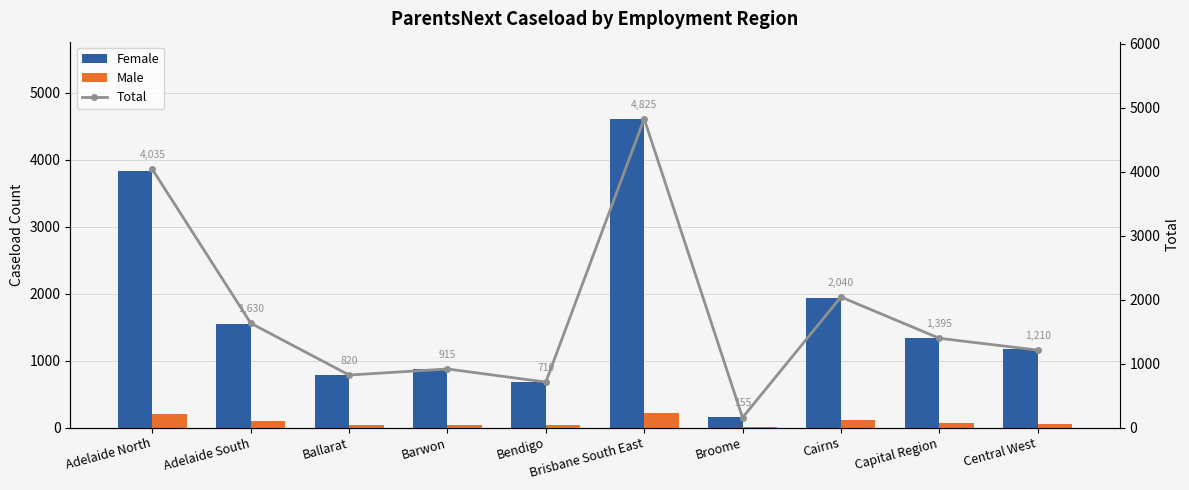

What is the spread (max minus min) of values at Barwon?

875